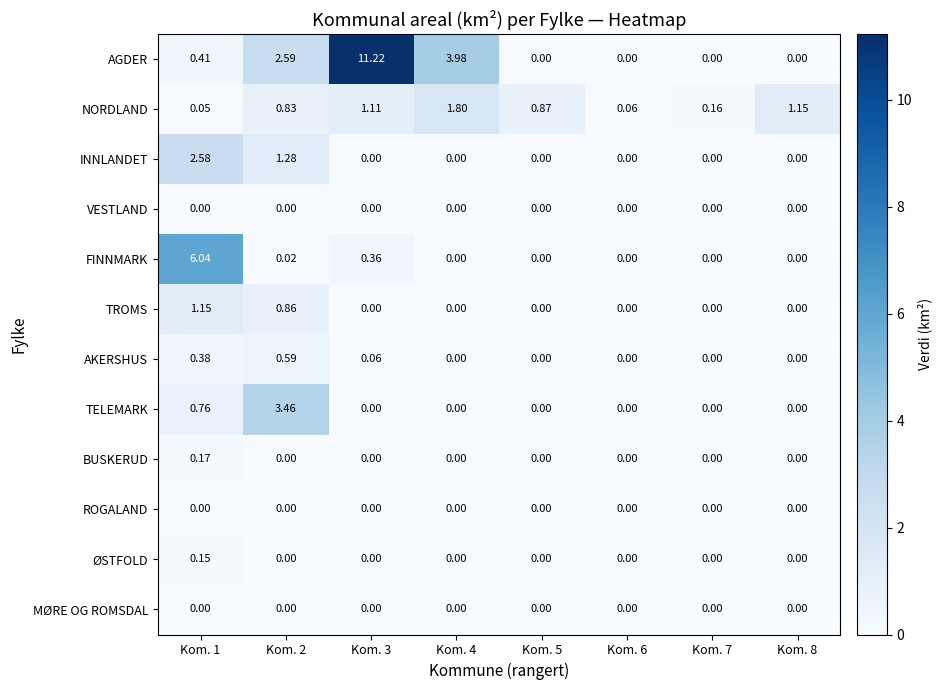

Which series changed the most between Kom. 3 and Kom. 8?

AGDER